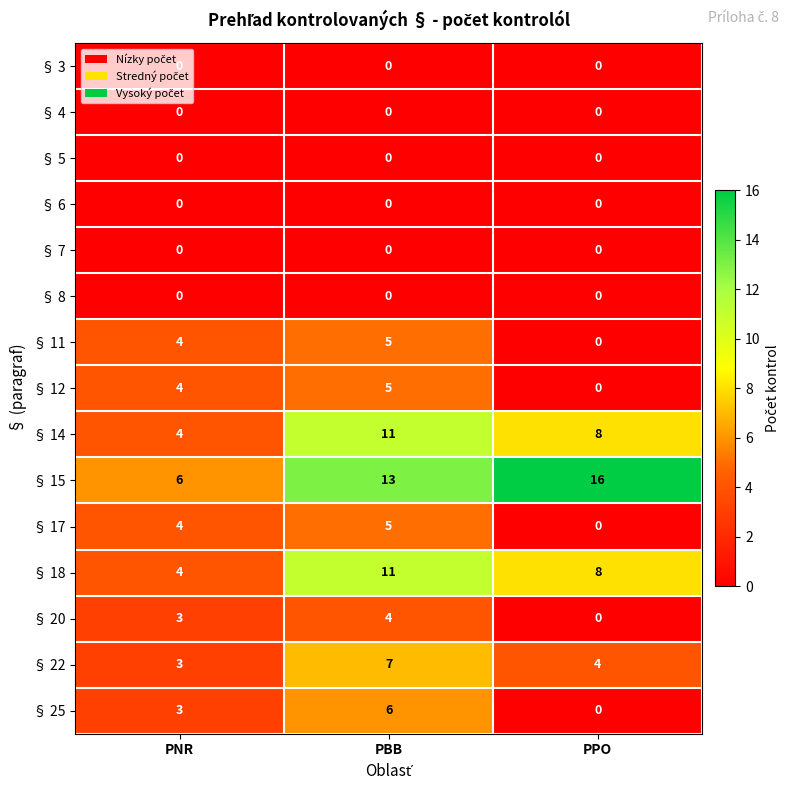

How many series are shown in this chart?

15